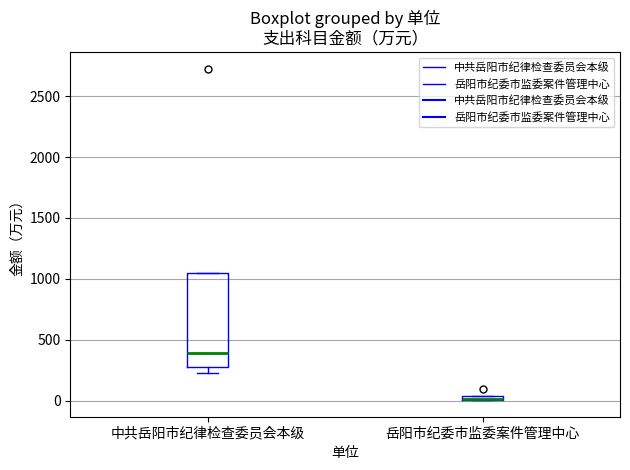

Comparing the boxes themselves (not the whiskers), which one is the tallest?

中共岳阳市纪律检查委员会本级